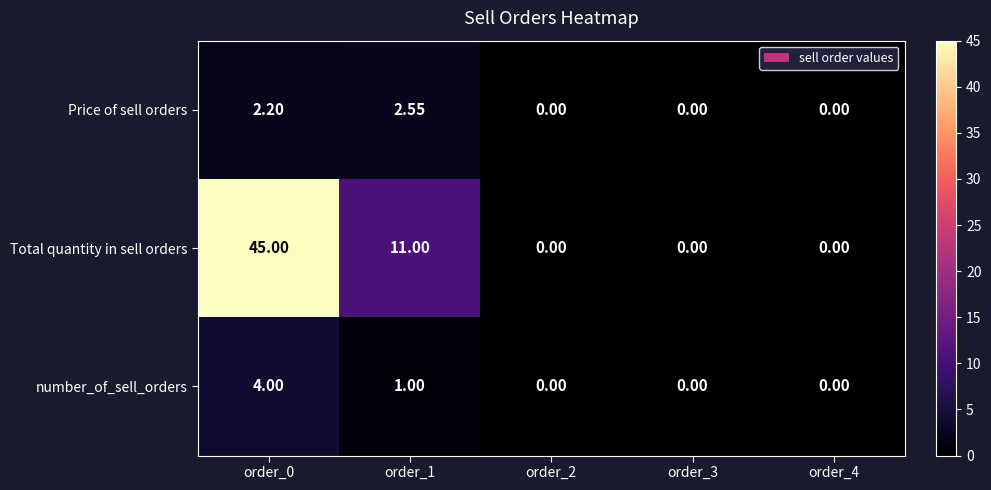

At order_1, list the series in order from largest to smallest.

Total quantity in sell orders, Price of sell orders, number_of_sell_orders